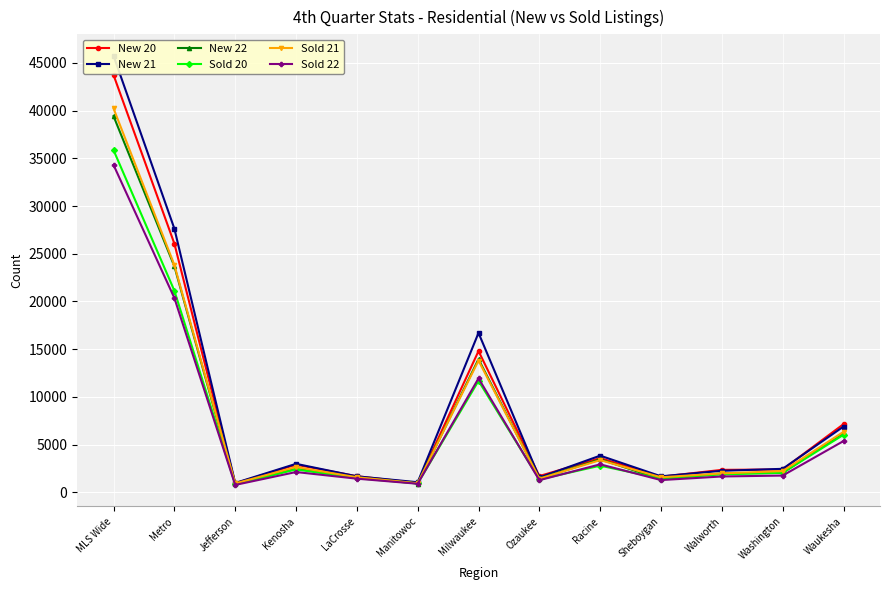

True or false: Sold 22 and Sold 21 cross at least once.

False